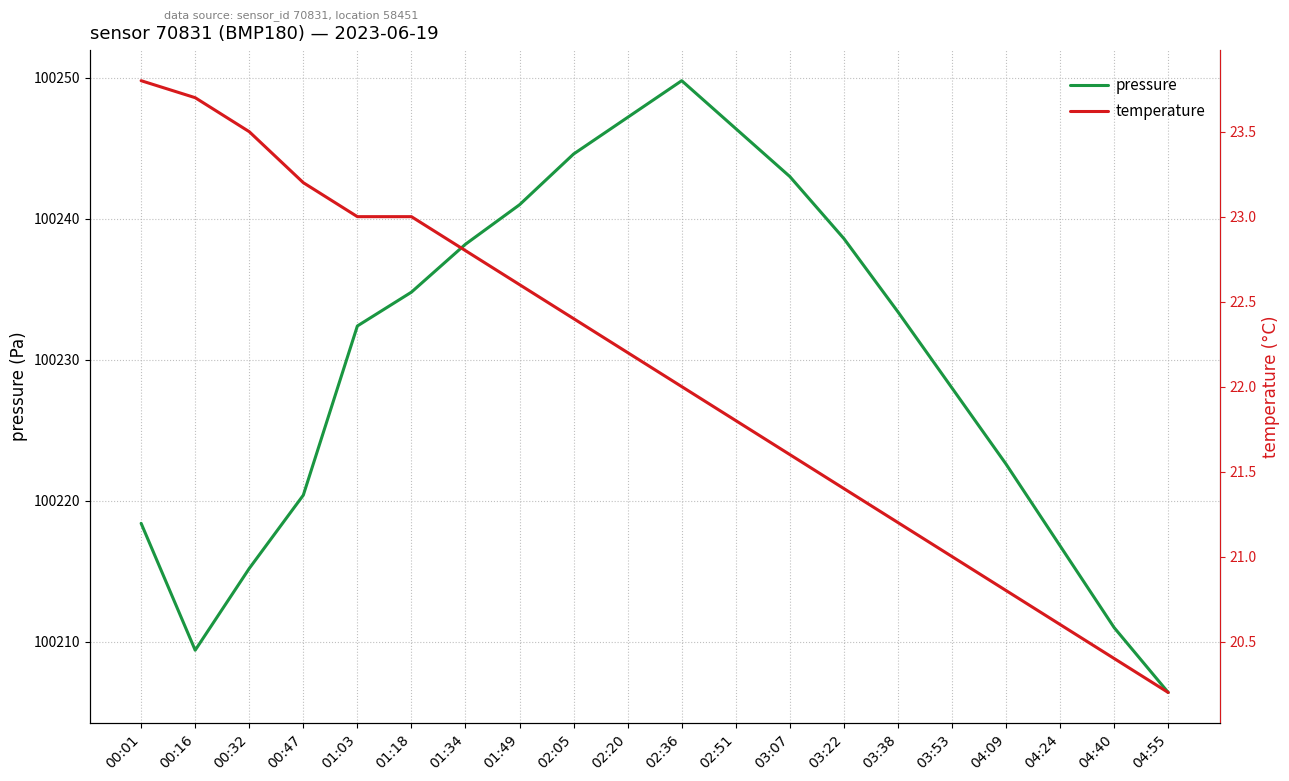

What position from the left is 00:32?

3